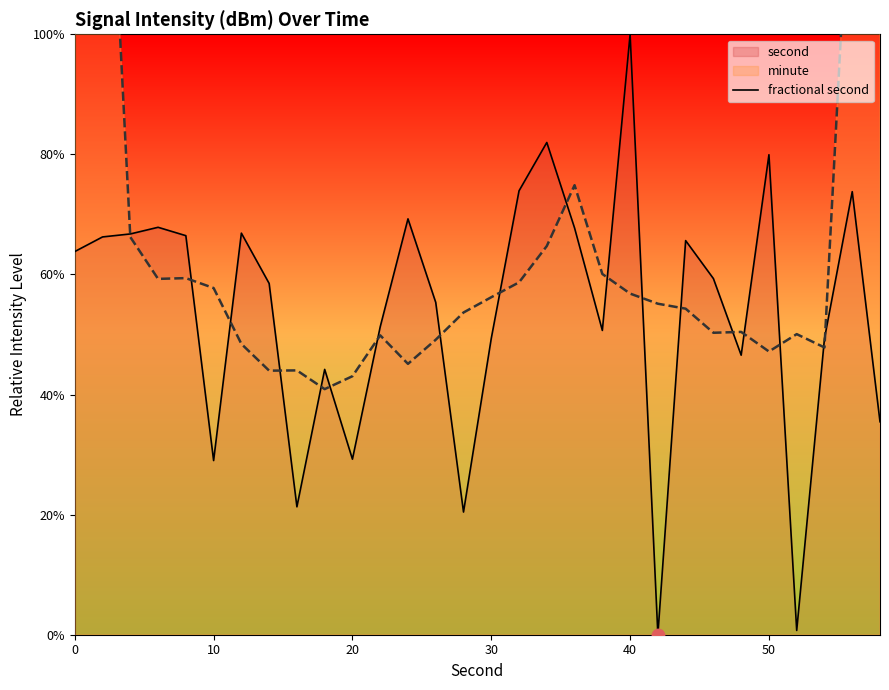

Is it true that fractional second equals 84.3 at 30?

False